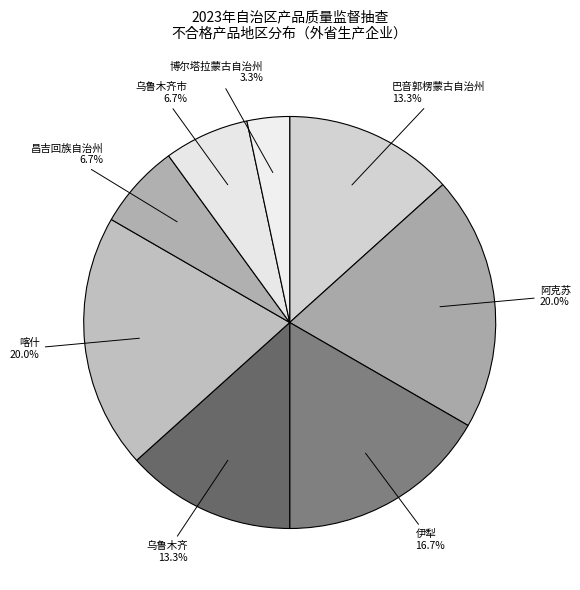

What percentage is the 巴音郭楞蒙古自治州 slice, to the nearest percent?

13%